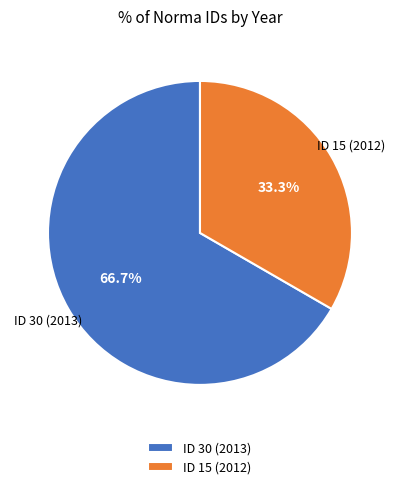

What is the ratio of the value at ID 30 (2013) to the value at ID 15 (2012)?

2.0